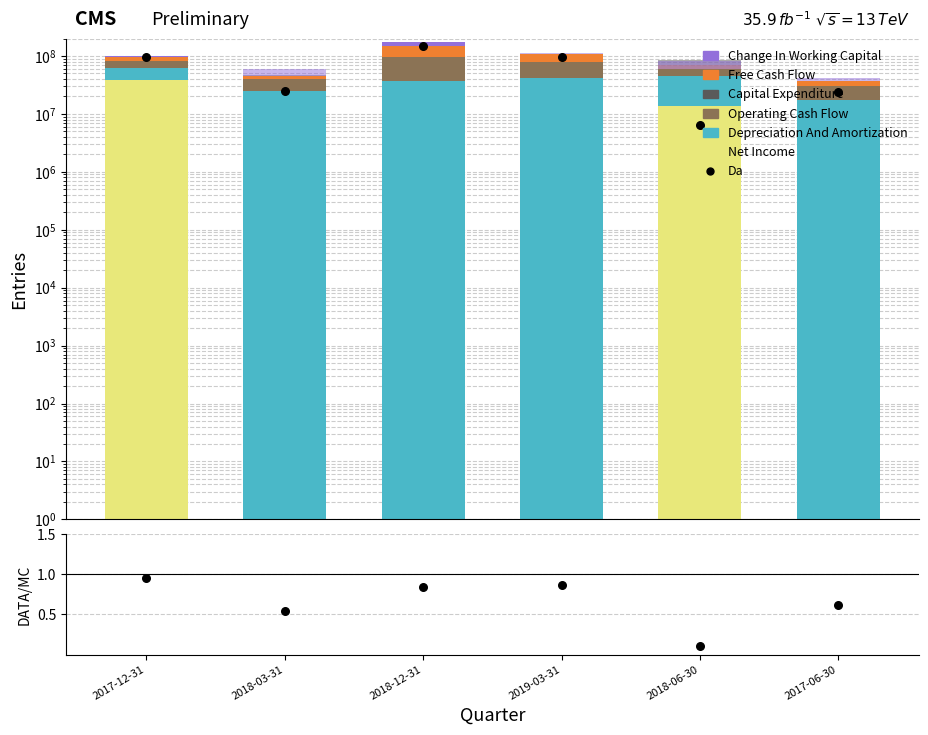

Which series has the largest Y range (max minus min)?

Free Cash Flow